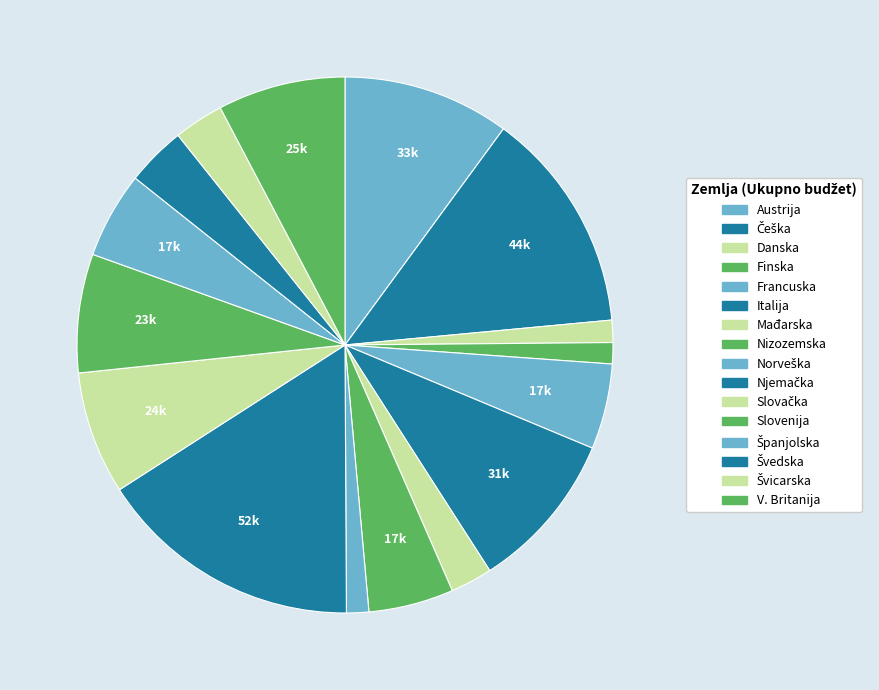

Between Norveška and Finska, which is larger?

Norveška